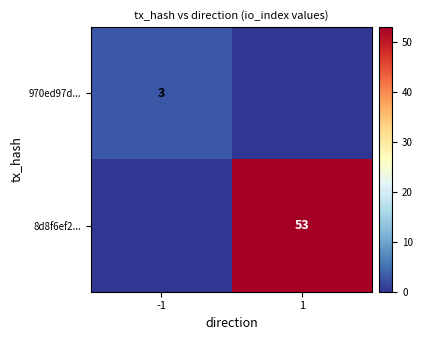

Count the number of categories in the chart.

2